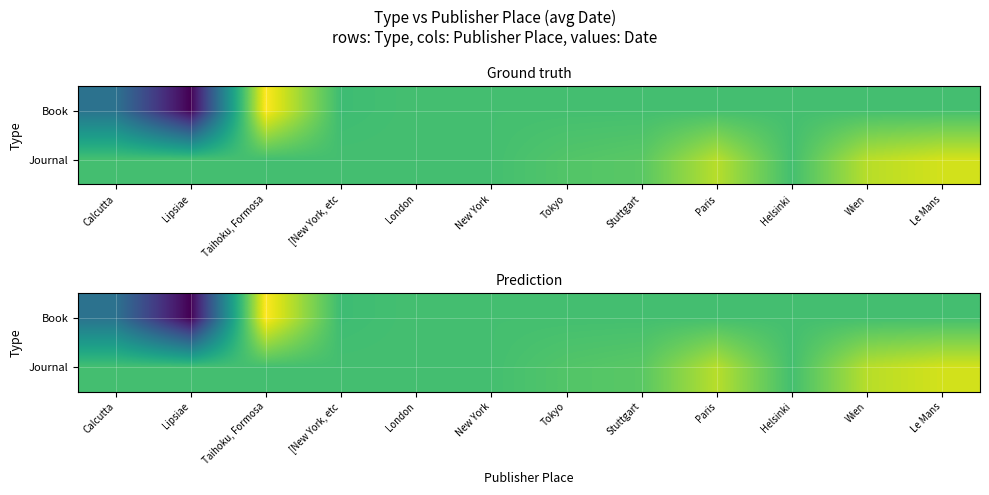

Is the value of Book at Helsinki greater than the value of Journal at Helsinki?

No